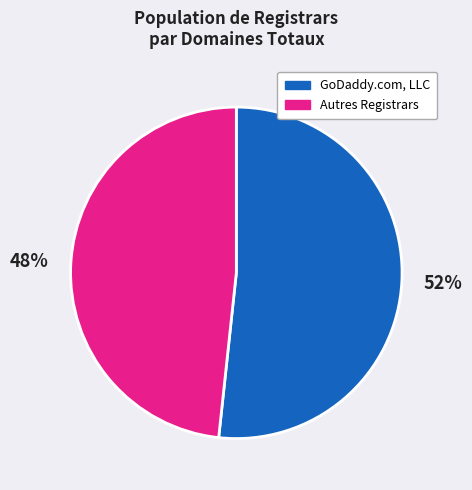

Is there a majority slice in this chart?

Yes